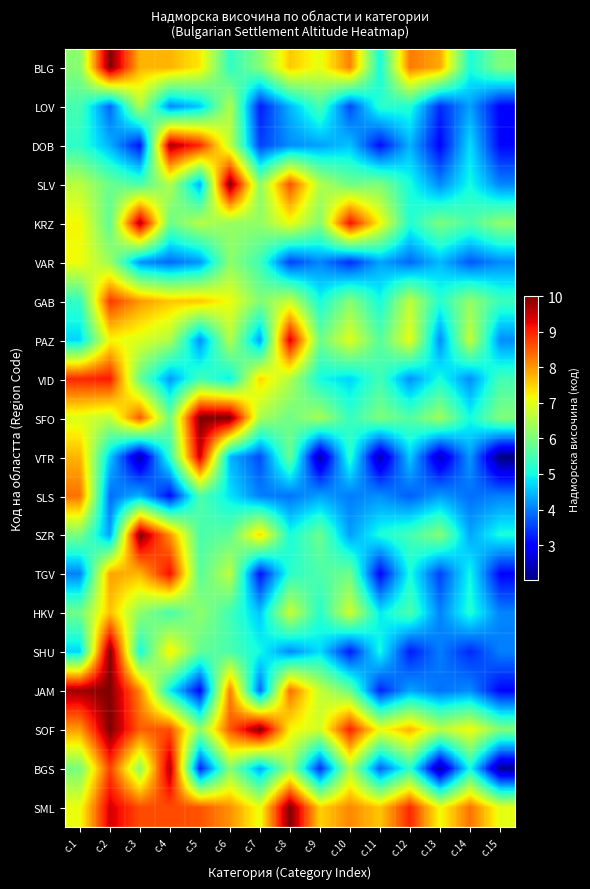

Rank the series by their maximum value, from lowest to highest.

LOV, VAR, HKV, SLS, GAB, VID, TGV, PAZ, VTR, KRZ, BGS, DOB, BLG, SLV, SFO, SZR, SHU, JAM, SOF, SML